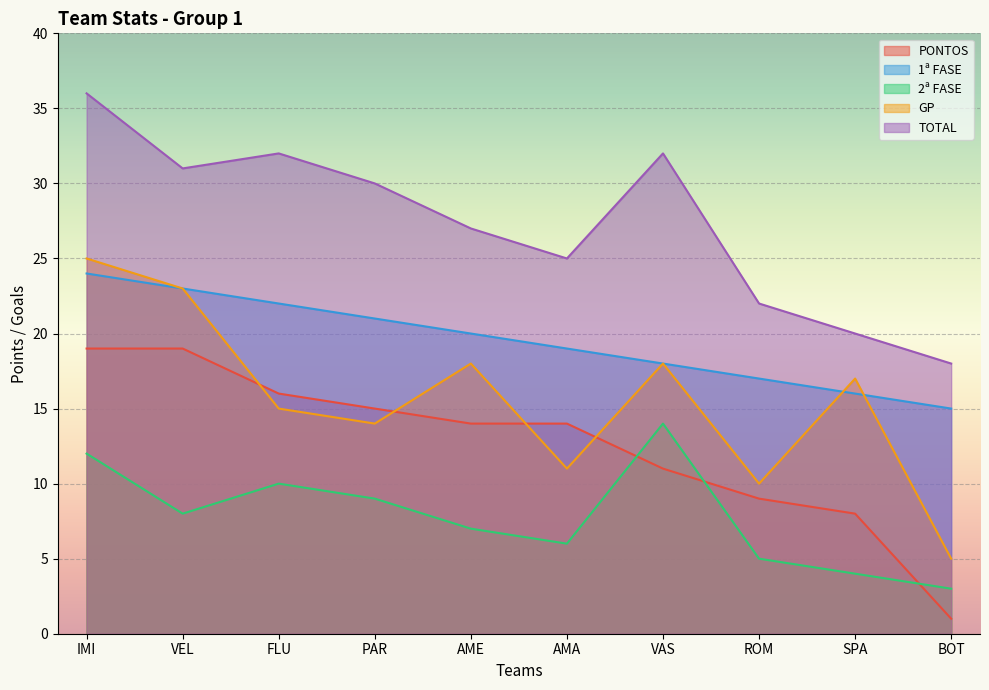

Between AMA and BOT, which series saw the biggest shift?

PONTOS